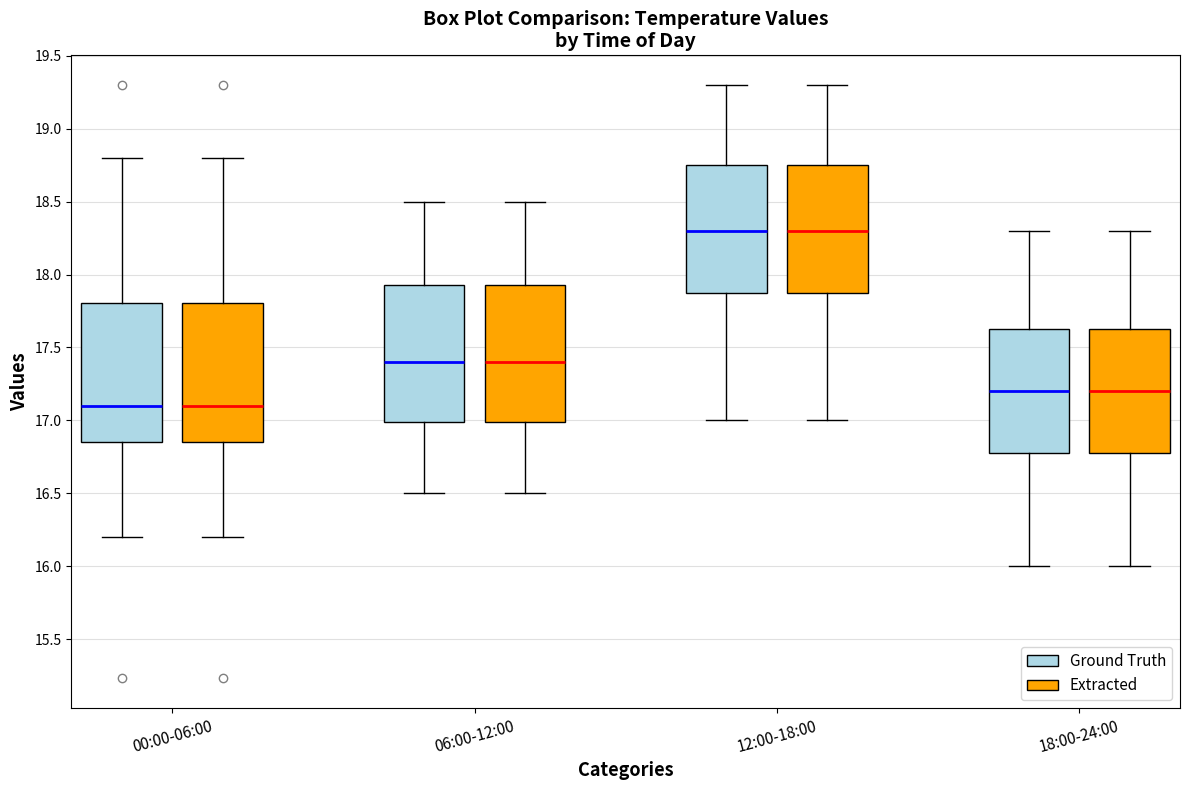

Reading left to right, read every box against the y-axis: the position of its median line, the range the box covers, and the ends of its whiskers. The values are not printed on the chart, so give them approximately, as read against the axis.

00:00-06:00 (Ground Truth): median 17.10, box 16.85 to 17.80, whiskers 16.20 to 18.80
00:00-06:00 (Extracted): median 17.10, box 16.85 to 17.80, whiskers 16.20 to 18.80
06:00-12:00 (Ground Truth): median 17.40, box 17.00 to 17.95, whiskers 16.50 to 18.50
06:00-12:00 (Extracted): median 17.40, box 17.00 to 17.95, whiskers 16.50 to 18.50
12:00-18:00 (Ground Truth): median 18.30, box 17.90 to 18.75, whiskers 17.00 to 19.30
12:00-18:00 (Extracted): median 18.30, box 17.90 to 18.75, whiskers 17.00 to 19.30
18:00-24:00 (Ground Truth): median 17.20, box 16.80 to 17.65, whiskers 16.00 to 18.30
18:00-24:00 (Extracted): median 17.20, box 16.80 to 17.65, whiskers 16.00 to 18.30